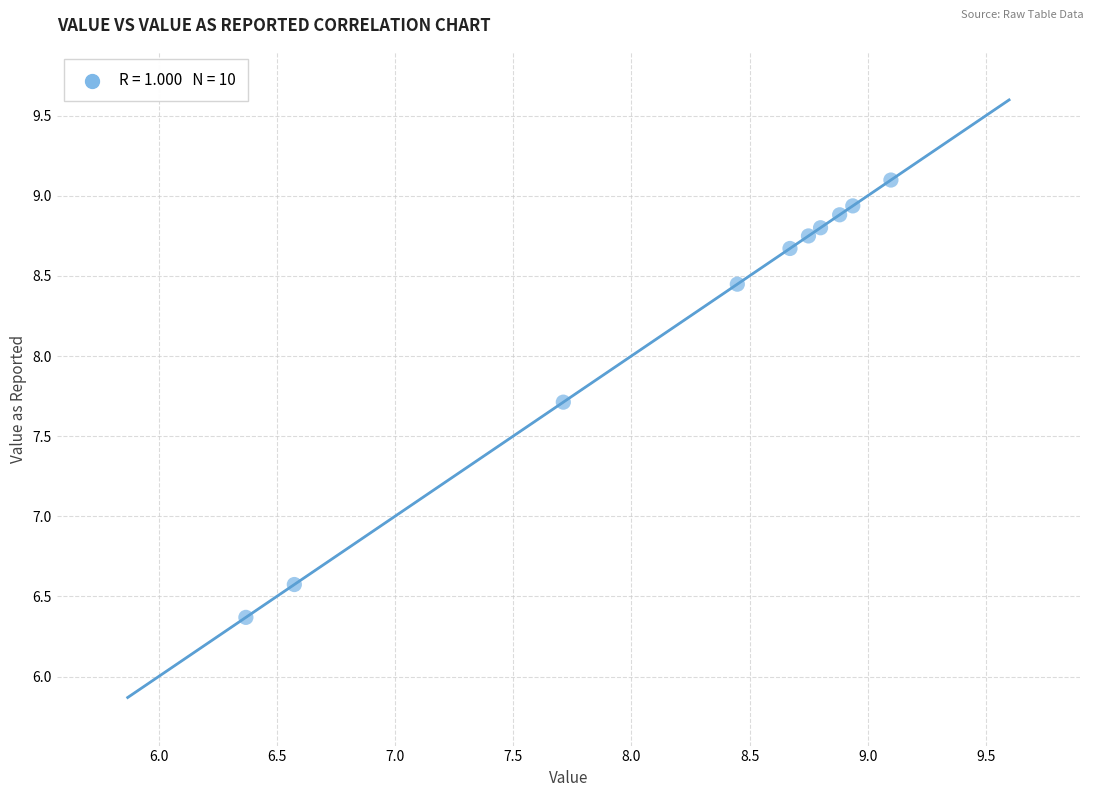

What Y value in the scatter plot is closest to 7?

6.6